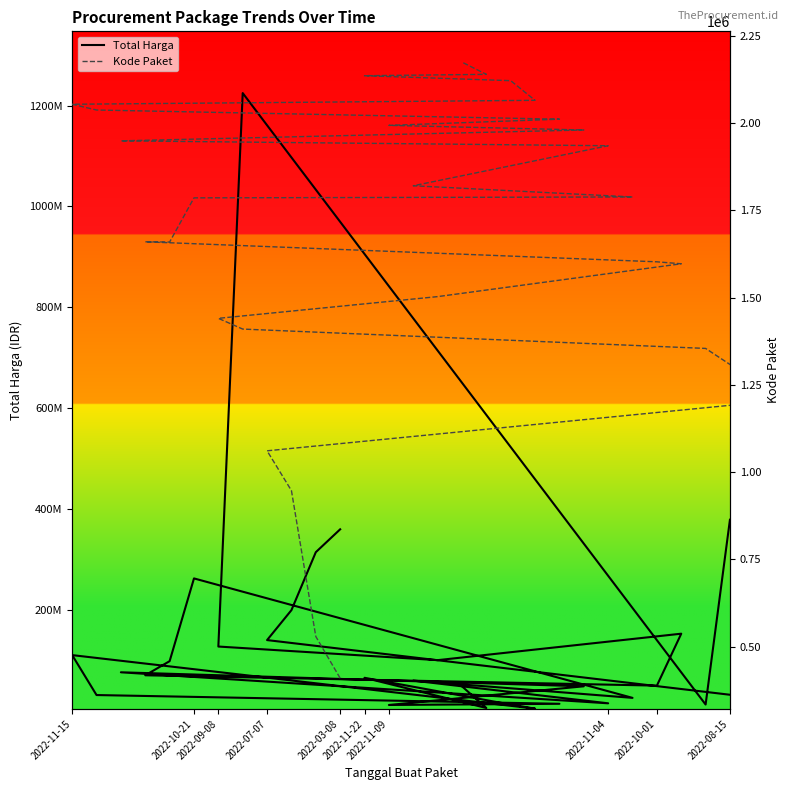

What is the value of the Total Harga point at the 16th from the left?

262118150